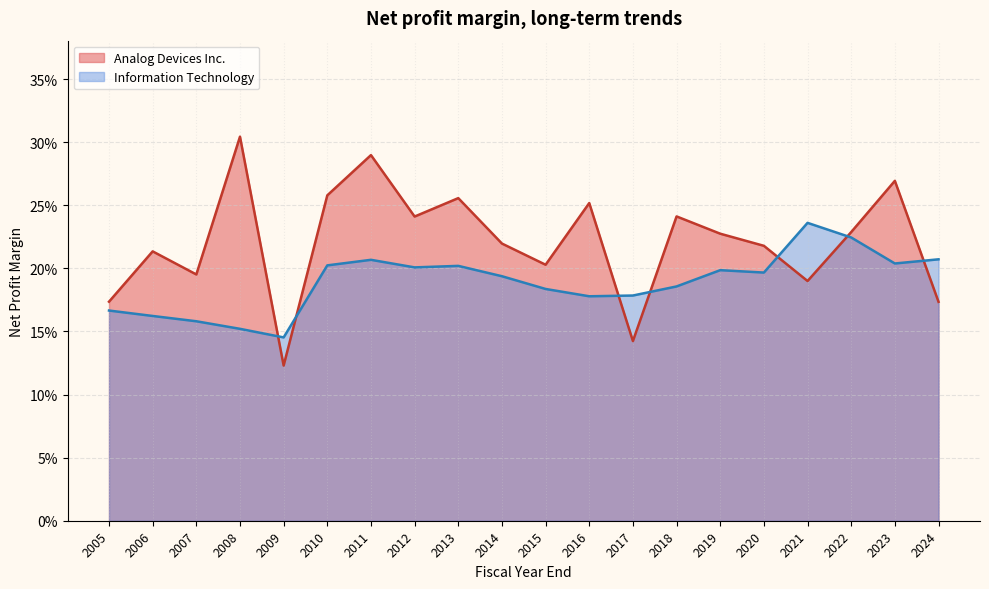

At how many categories does at least one series exceed 0?

20